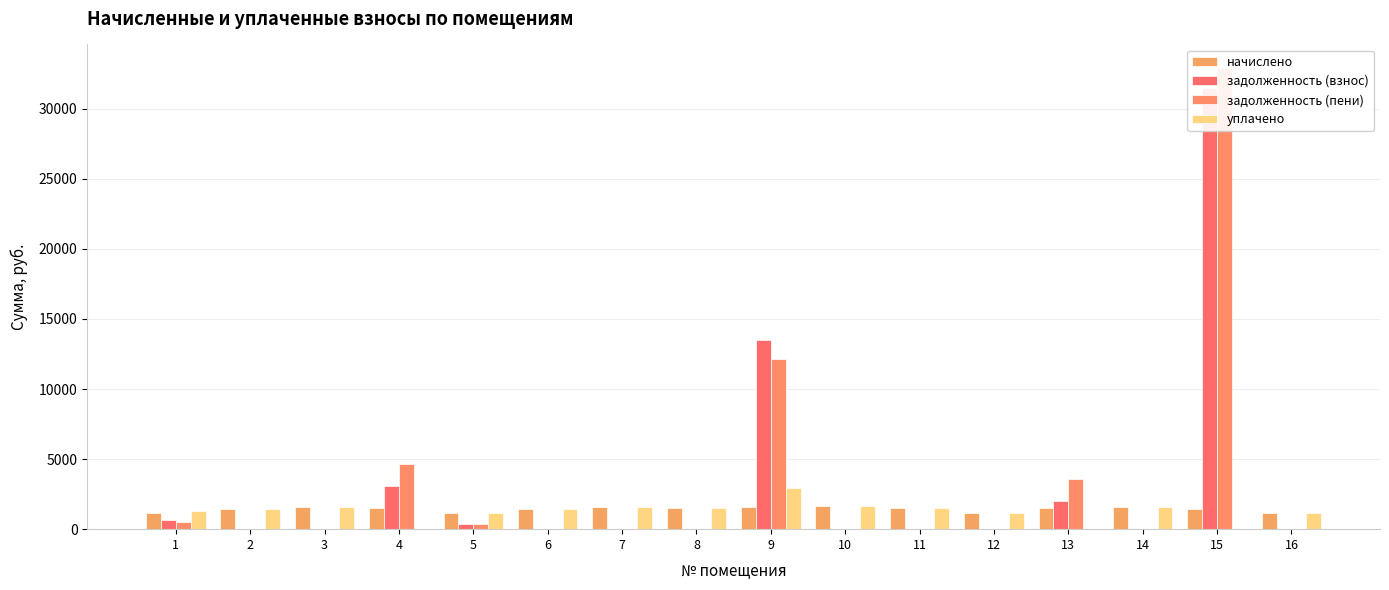

The задолженность (взнос) series shows 386.1 at 5. True or false?

True